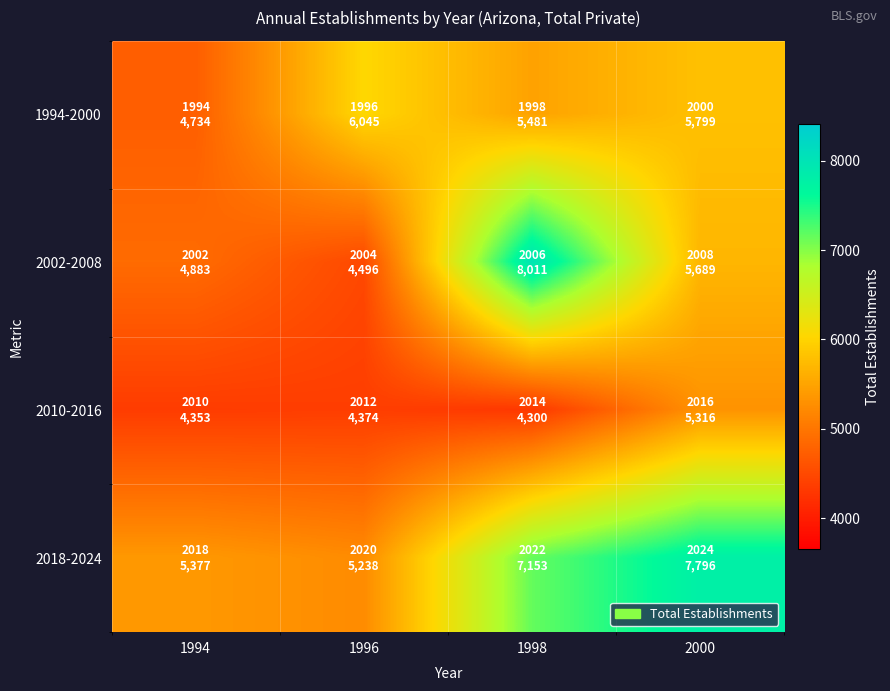

Reading right to left, extract all data points from this chart.

1994-2000: 2000=5799	1998=5481	1996=6045	1994=4734
2002-2008: 2000=5689	1998=8011	1996=4496	1994=4883
2010-2016: 2000=5316	1998=4300	1996=4374	1994=4353
2018-2024: 2000=7796	1998=7153	1996=5238	1994=5377